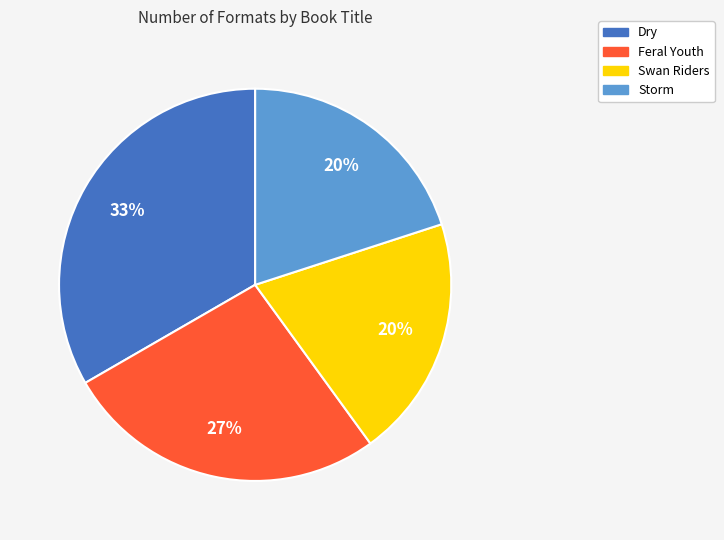

What is the ratio of the value at Swan Riders to the value at Dry?

0.6